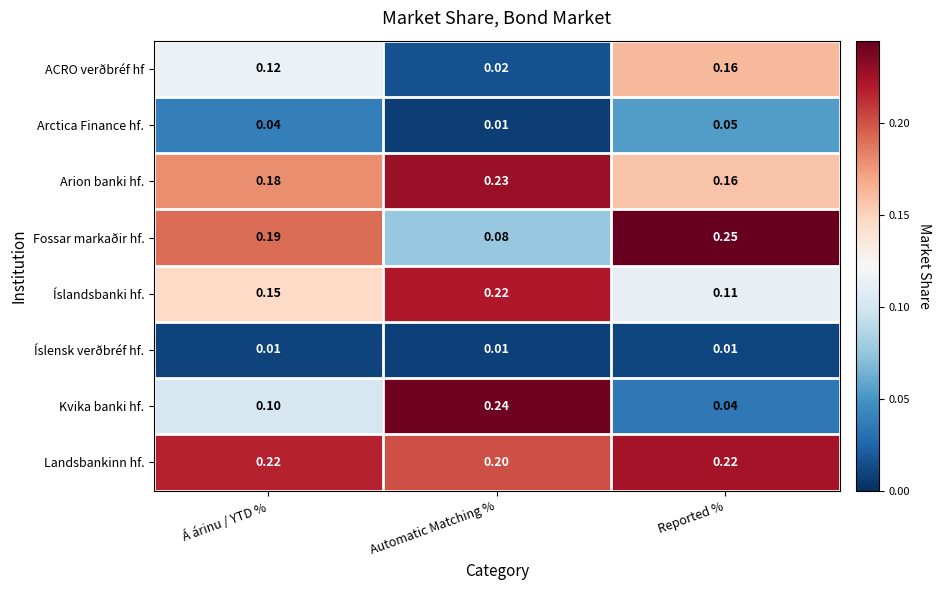

Which series has the largest range (max minus min)?

Kvika banki hf.